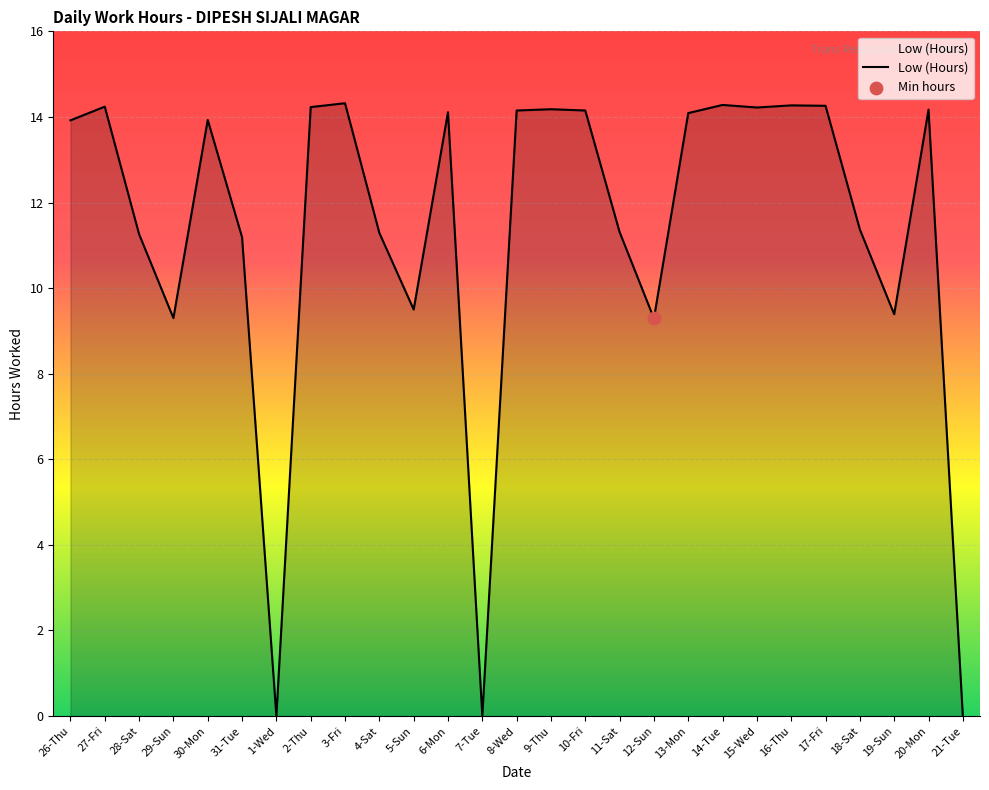

What is the change in value from 29-Sun to 15-Wed?

+4.9